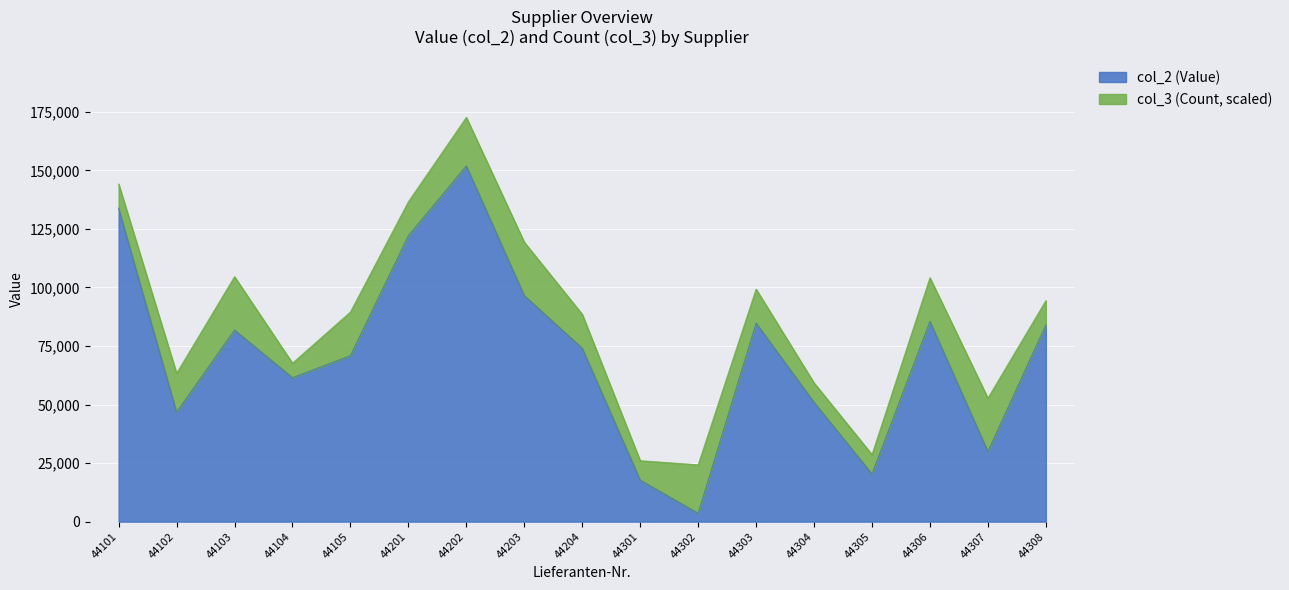

How many lines are shown in the chart?

2